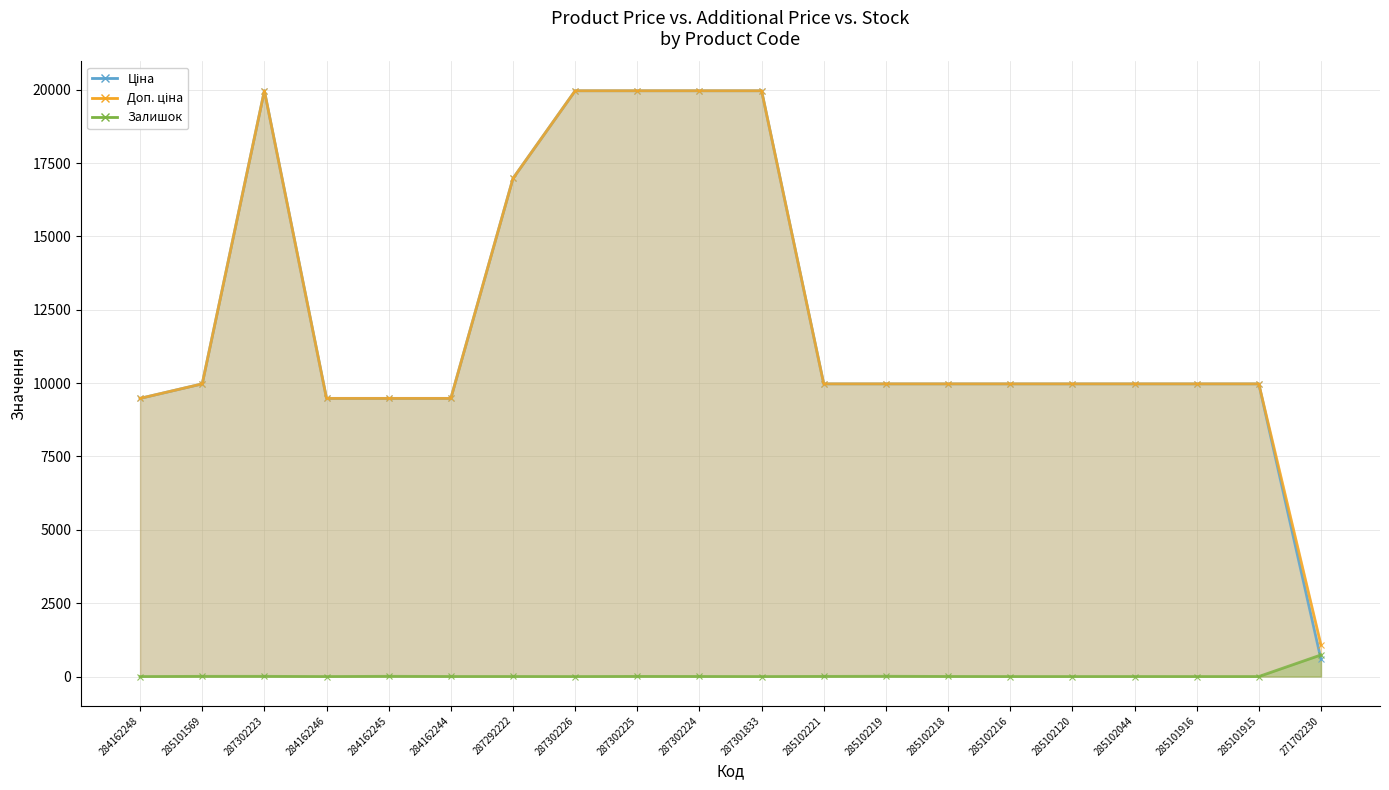

The value of Залишок at 271702230 is 1276.8. True or false?

False